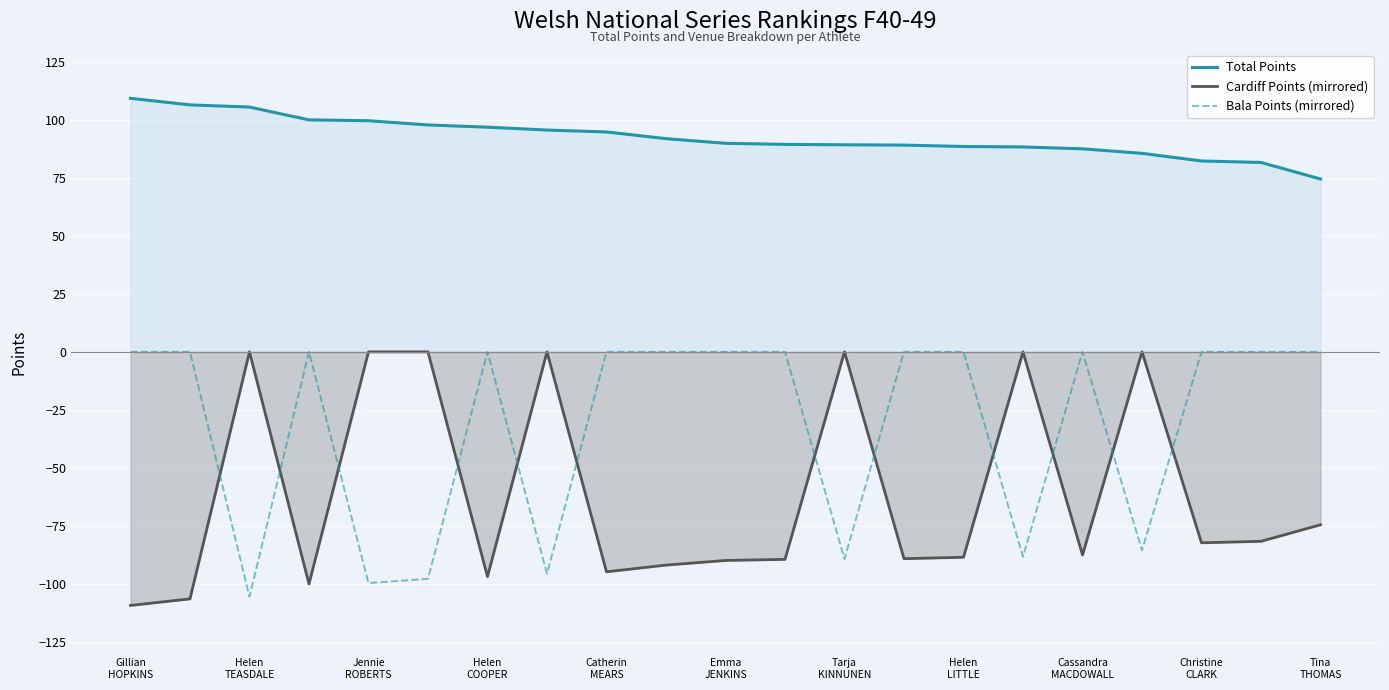

True or false: Bala Points (mirrored) has more than 2 interior local peaks.

True